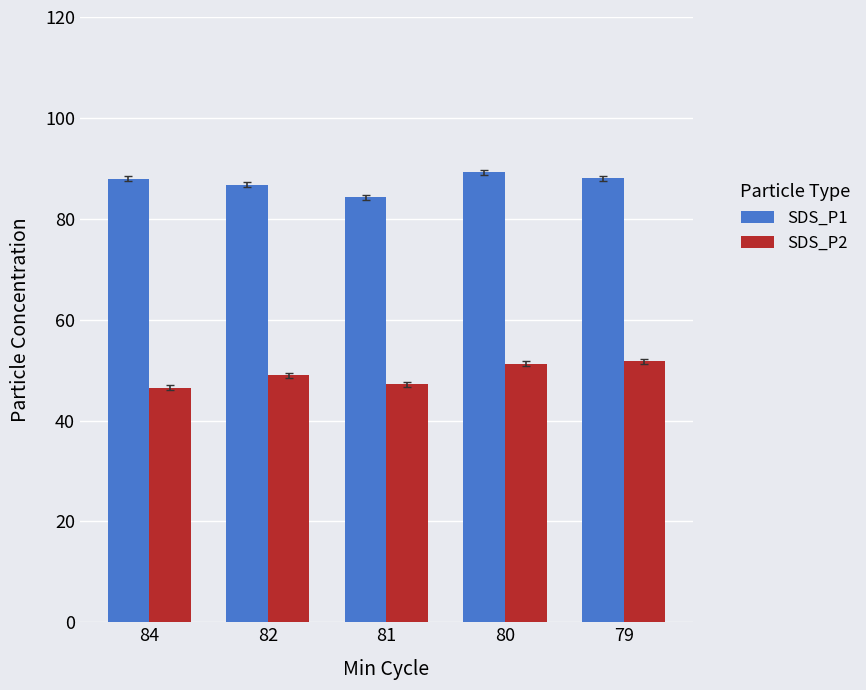

Which series has the largest total across all categories?

SDS_P1